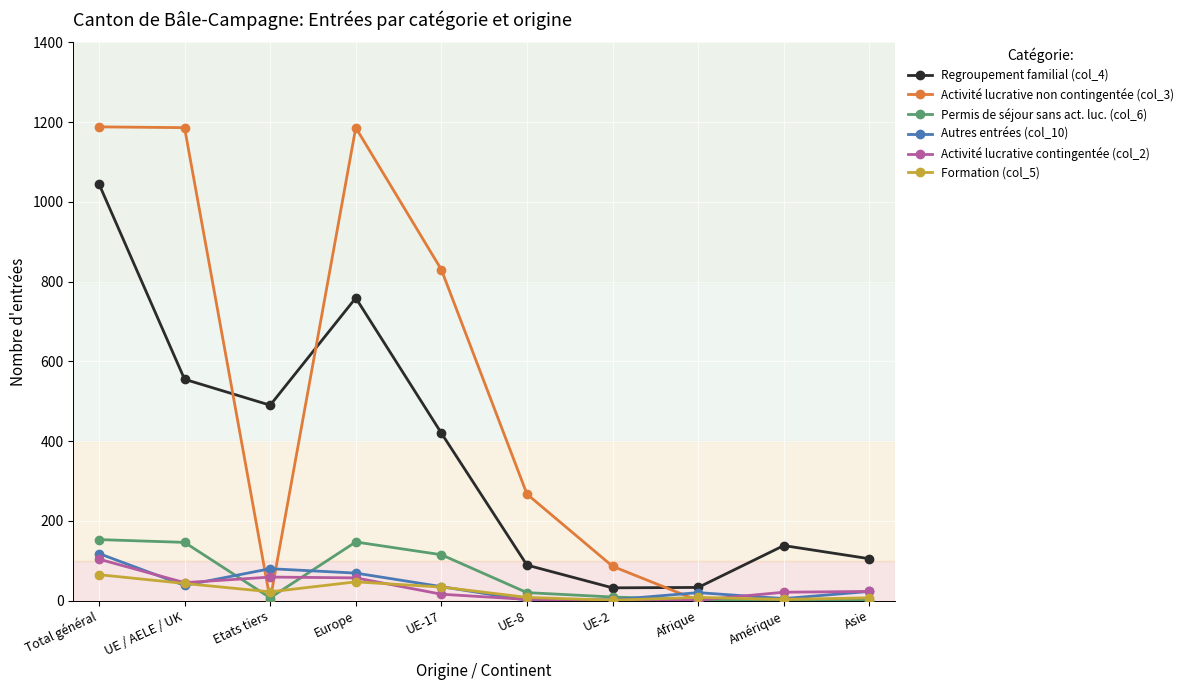

How many distinct data groups are displayed?

6